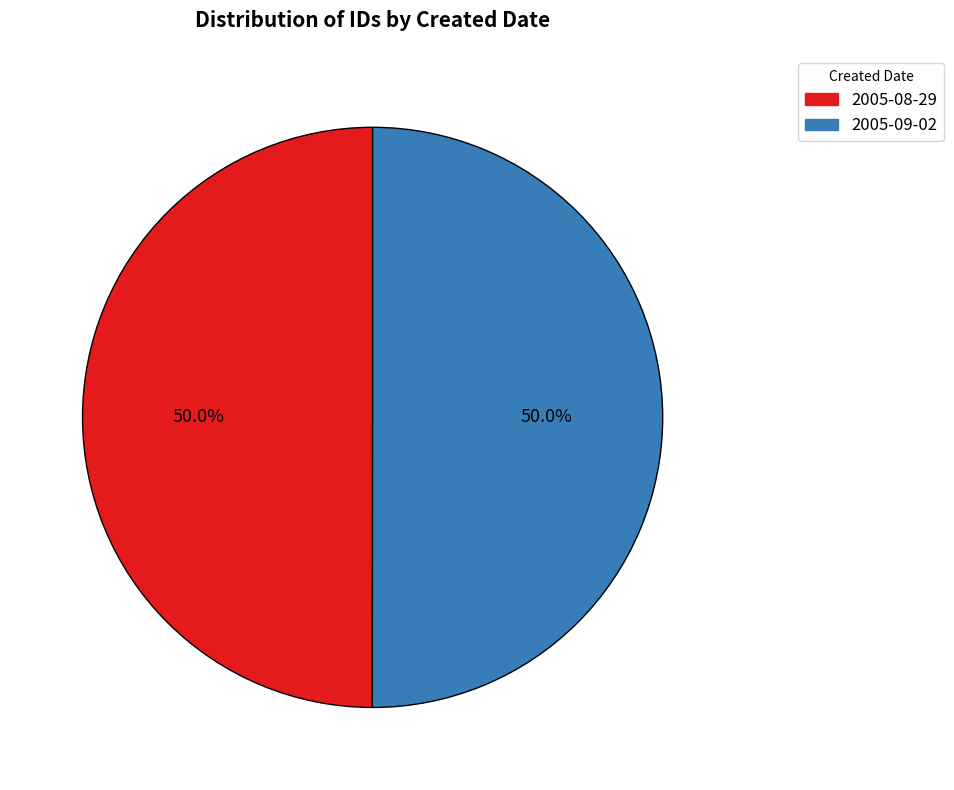

How many slices are in this pie chart?

2